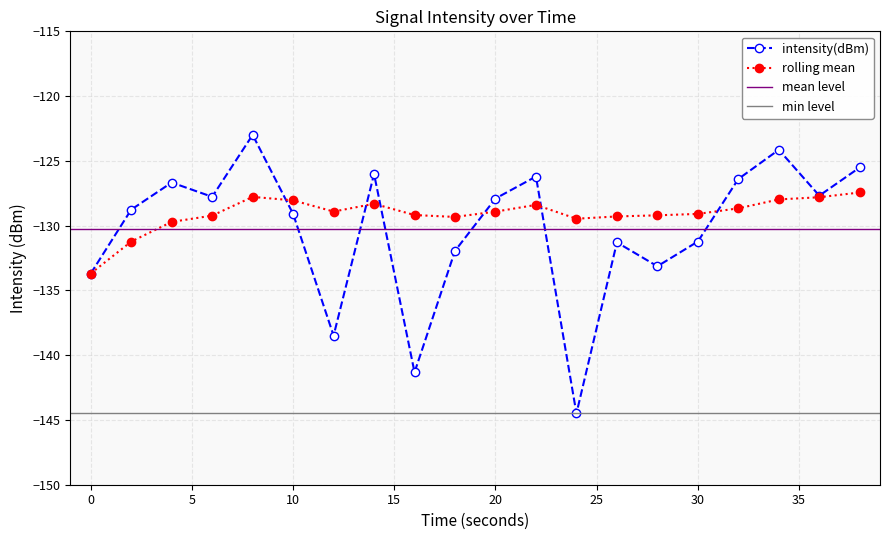

What is the total value across all series at 20?

-256.8